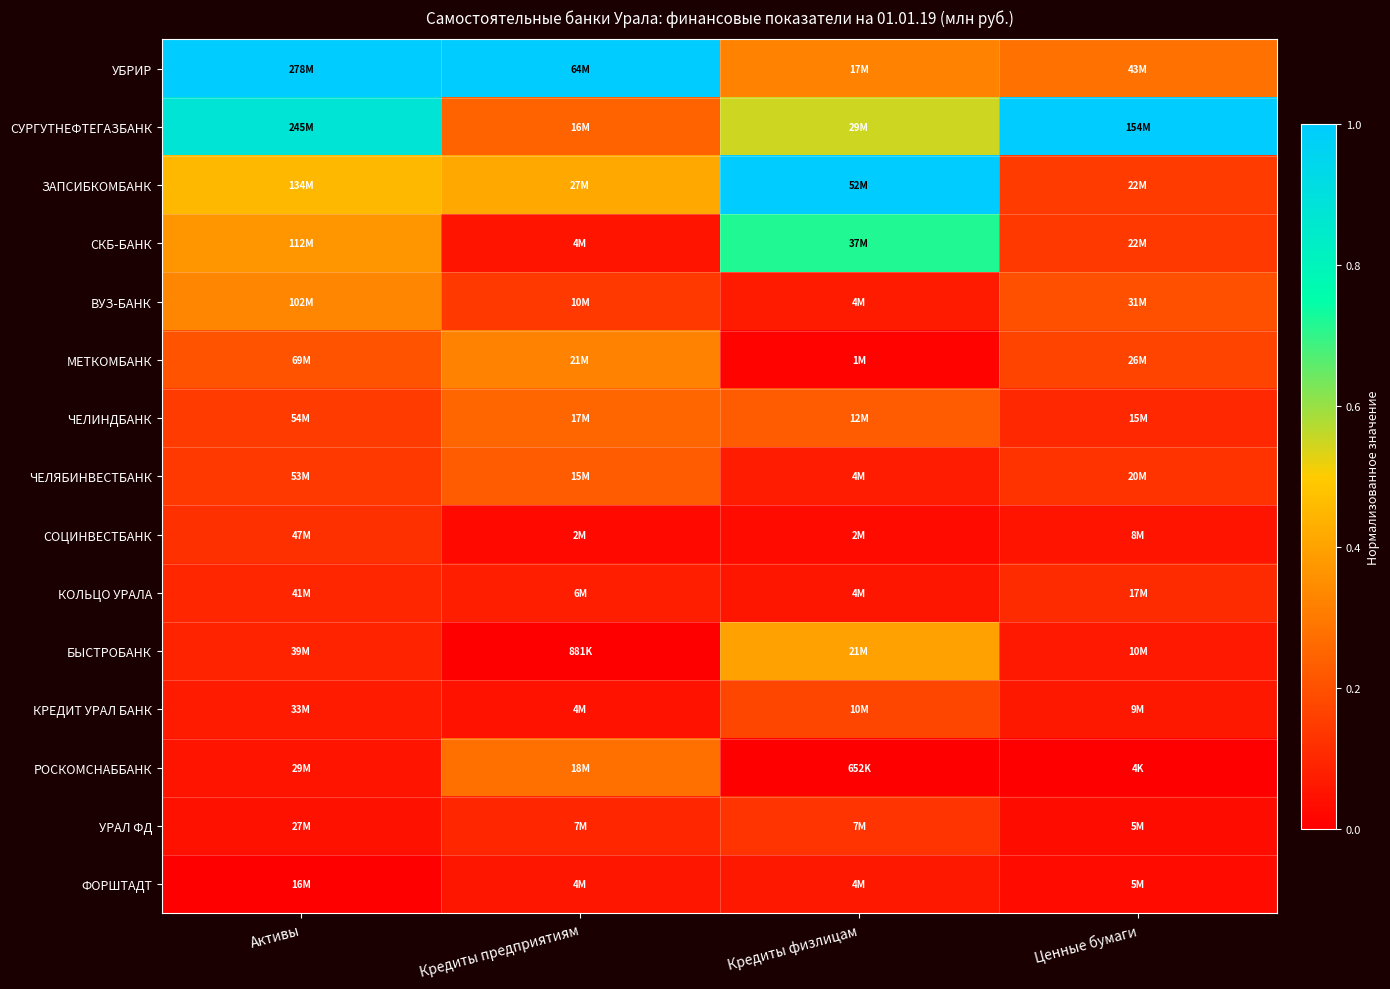

At which category does the chart reach its minimum across all series?

Кредиты предприятиям